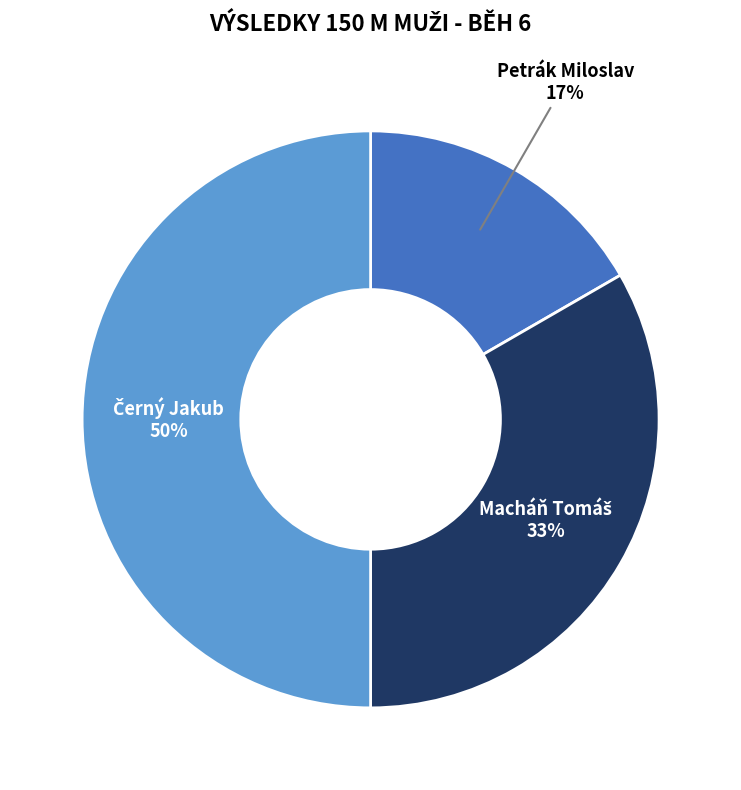

To the nearest percent, what is the average slice percentage?

33%